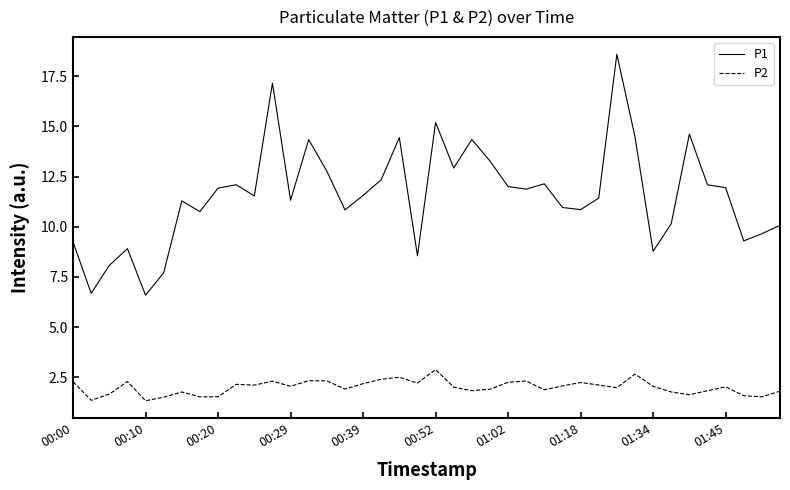

What is the difference between the maximum and minimum values in the P2 series?

1.6